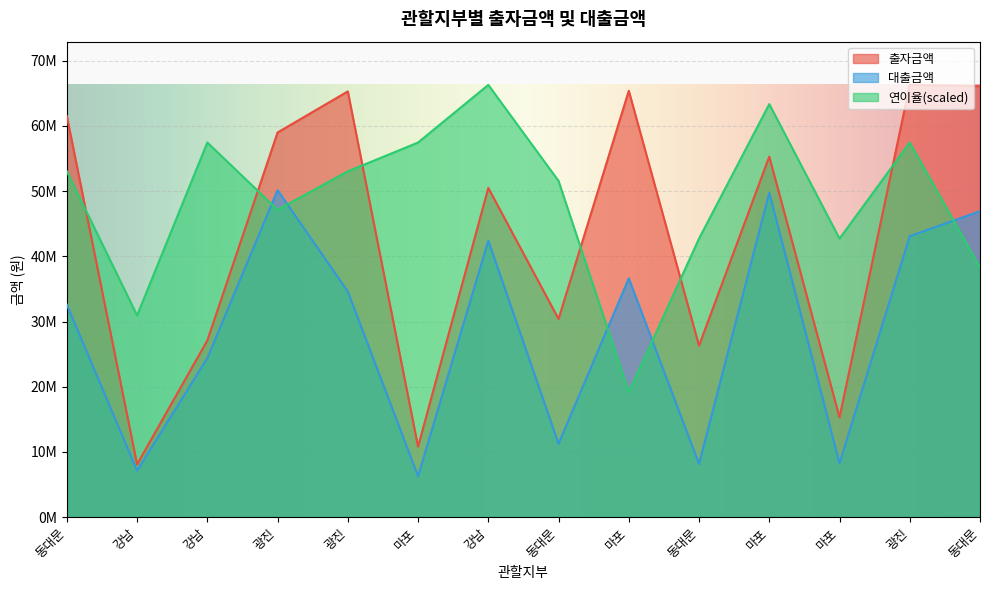

What is the sum of all 대출금액 values?

401639000.0